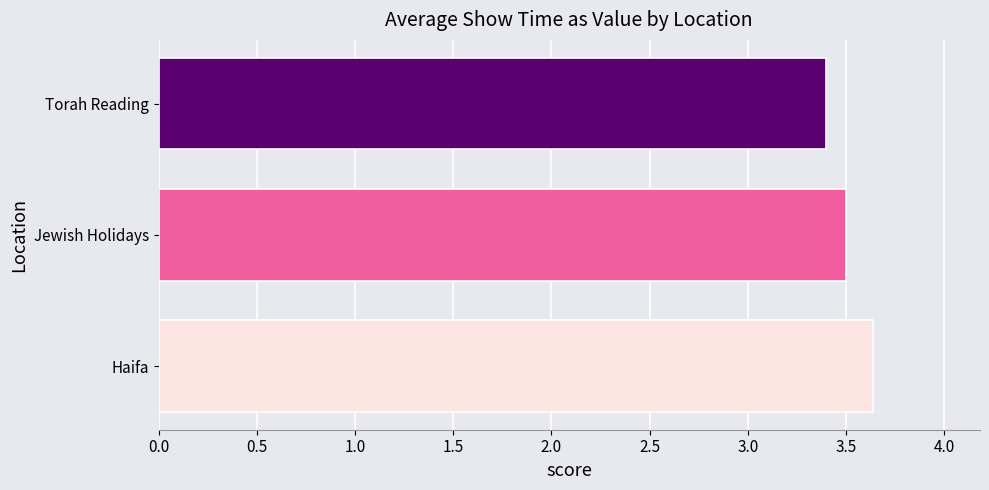

Reading bottom to top, what are all the values shown in this chart?

Haifa=3.6	Jewish Holidays=3.5	Torah Reading=3.4